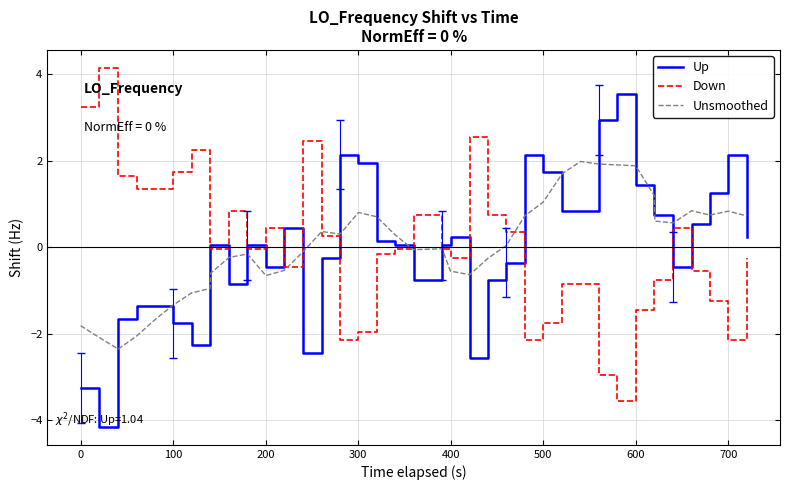

What is the greatest value displayed?

4.2